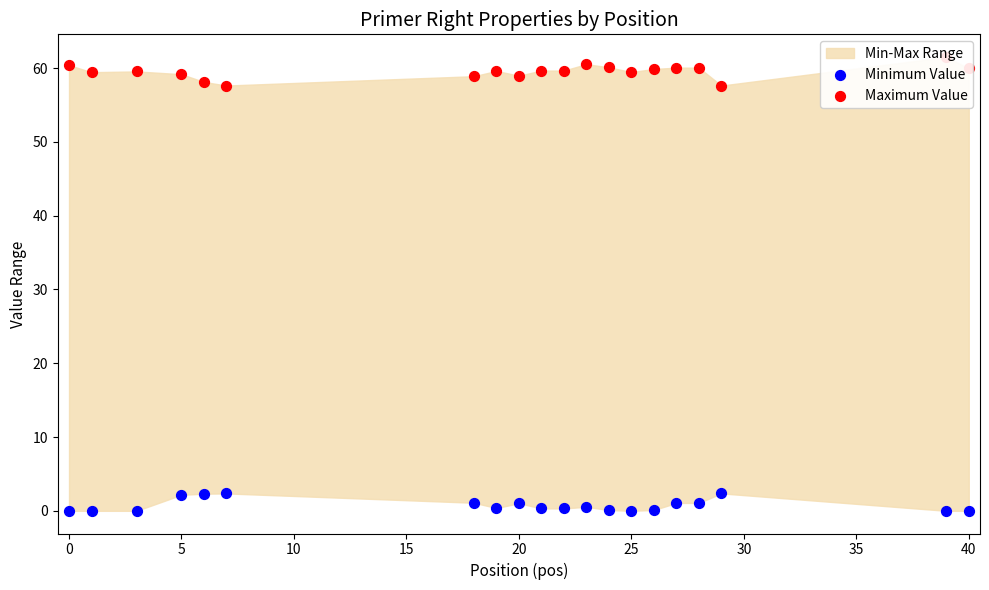

Which series has the largest total across all categories?

Maximum Value